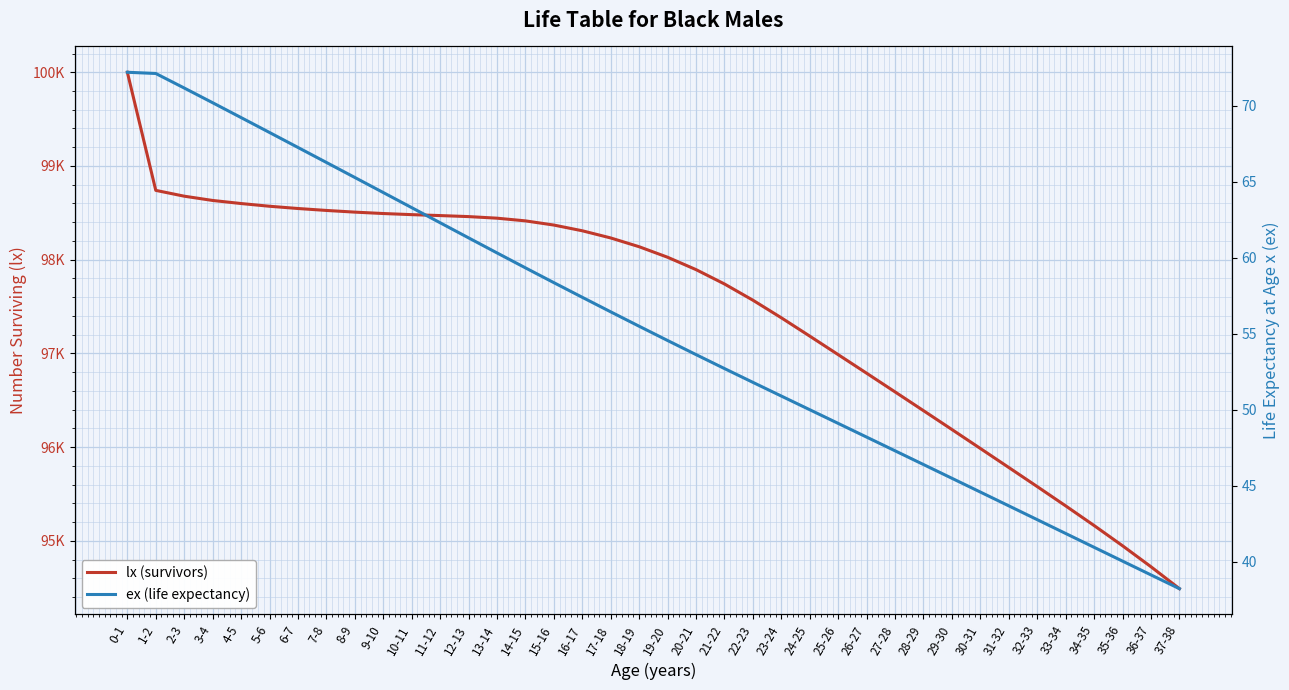

True or false: lx (survivors) and ex (life expectancy) cross at least once.

False